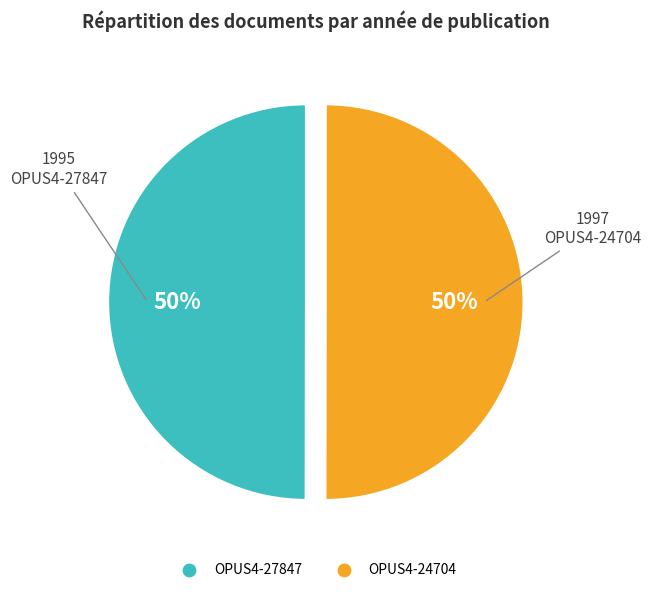

What is the ratio of the value at OPUS4-24704 to the value at OPUS4-27847?

1.0